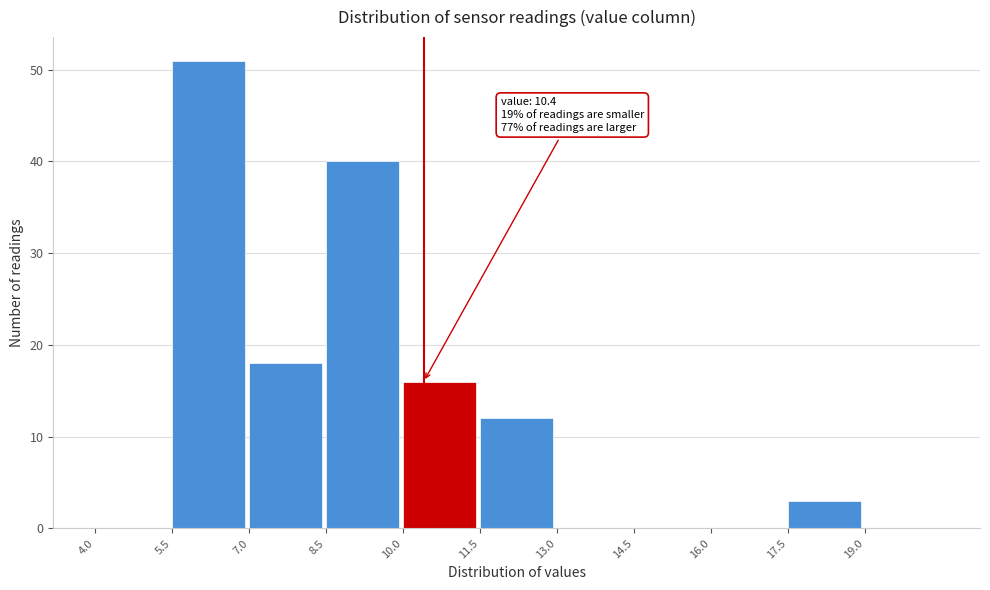

Over which range of the x-axis is the bar tallest?

5.5 to 7.0